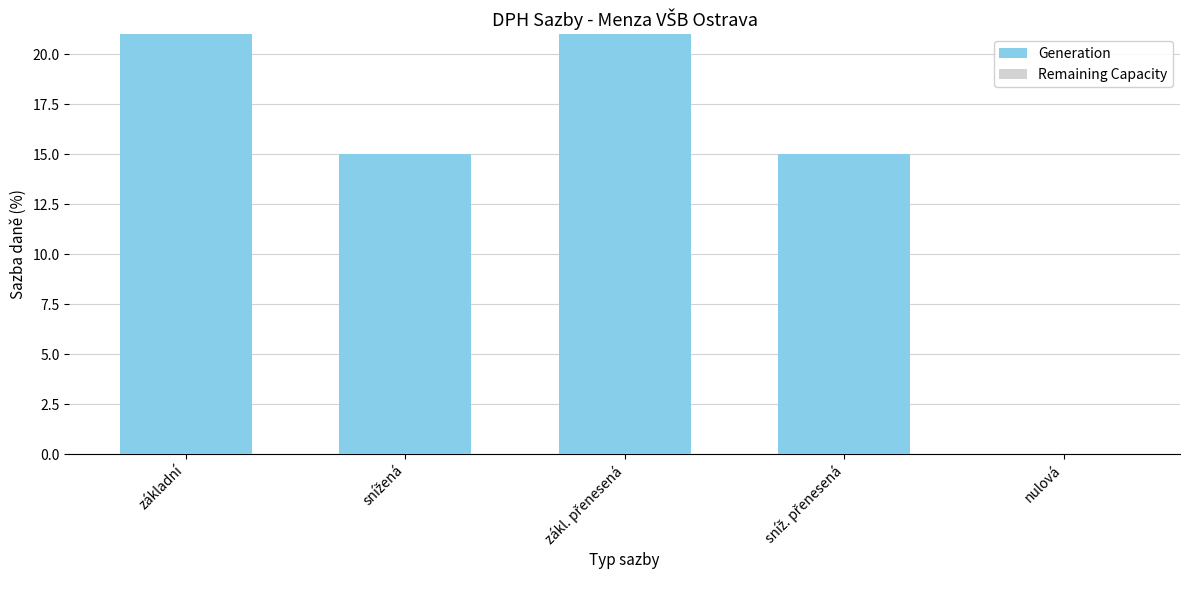

What is the sum of the values at základní and nulová?

21